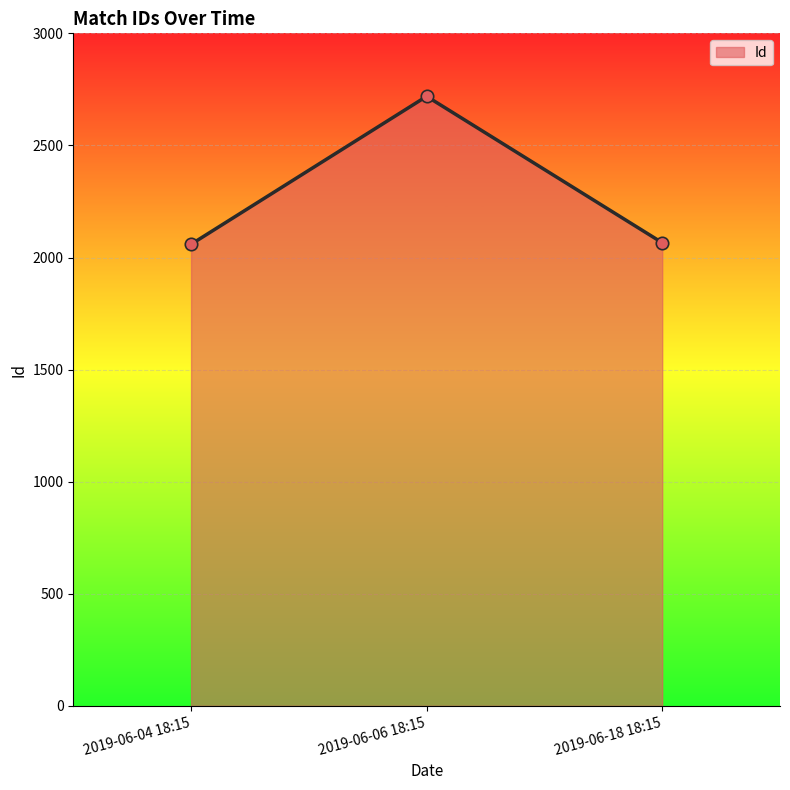

What is the ratio of the value at 2019-06-04 18:15 to the value at 2019-06-18 18:15?

1.0